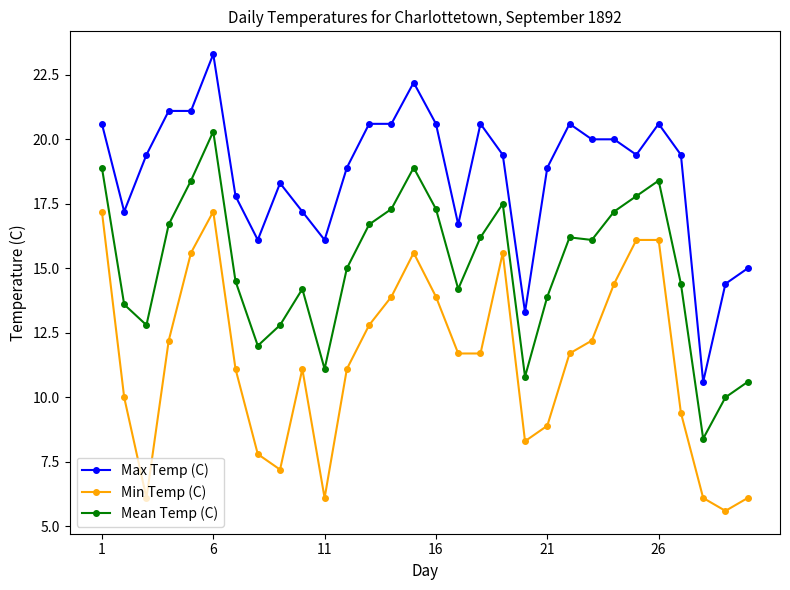

What is the difference between the maximum and minimum values in the Min Temp (C) series?

11.6